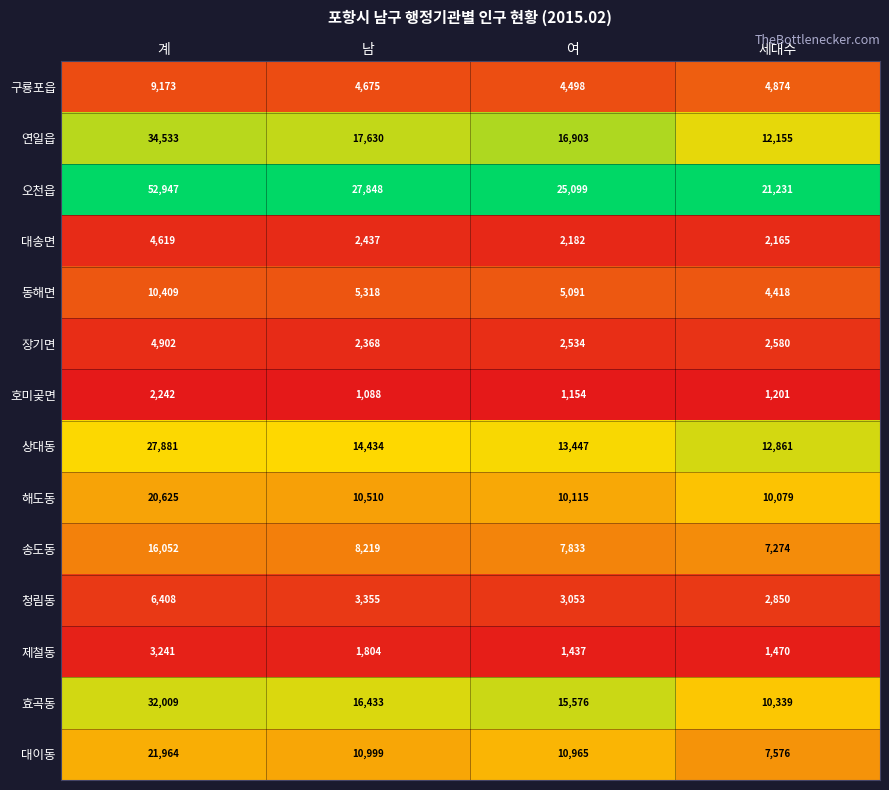

Where is 대이동 nearest to the value 14770?

남